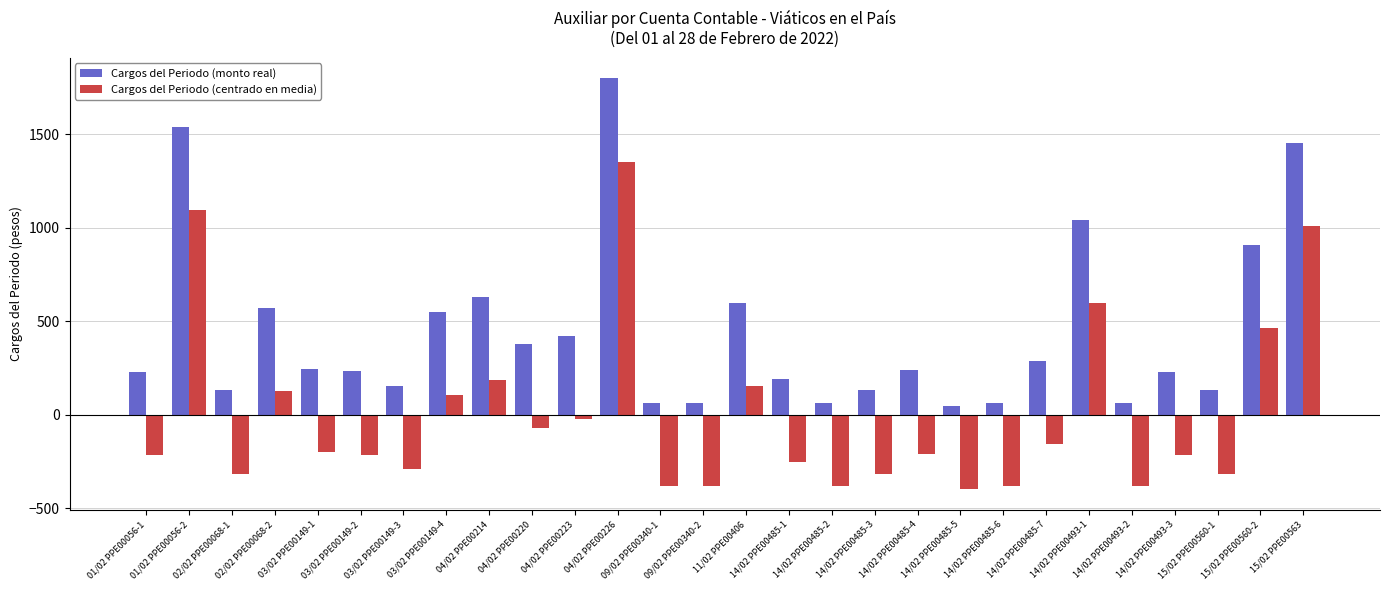

Rank the series at 14/02 PPE00485-7 from lowest to highest value.

Cargos del Periodo (centrado en media), Cargos del Periodo (monto real)